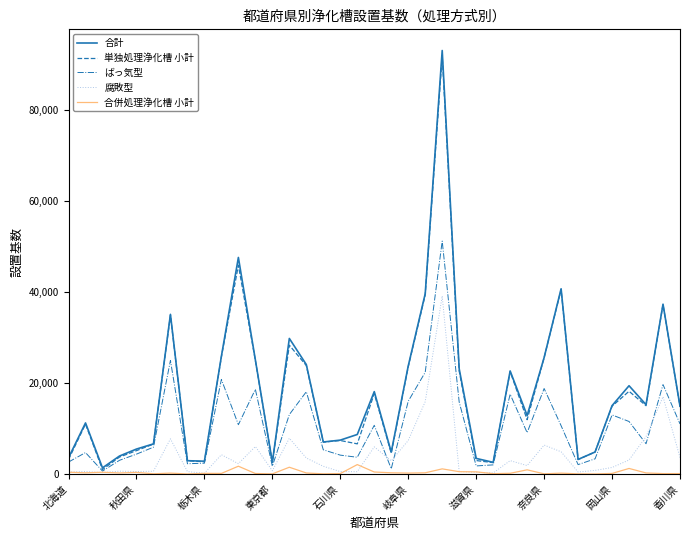

Which series has the largest range (max minus min)?

合計